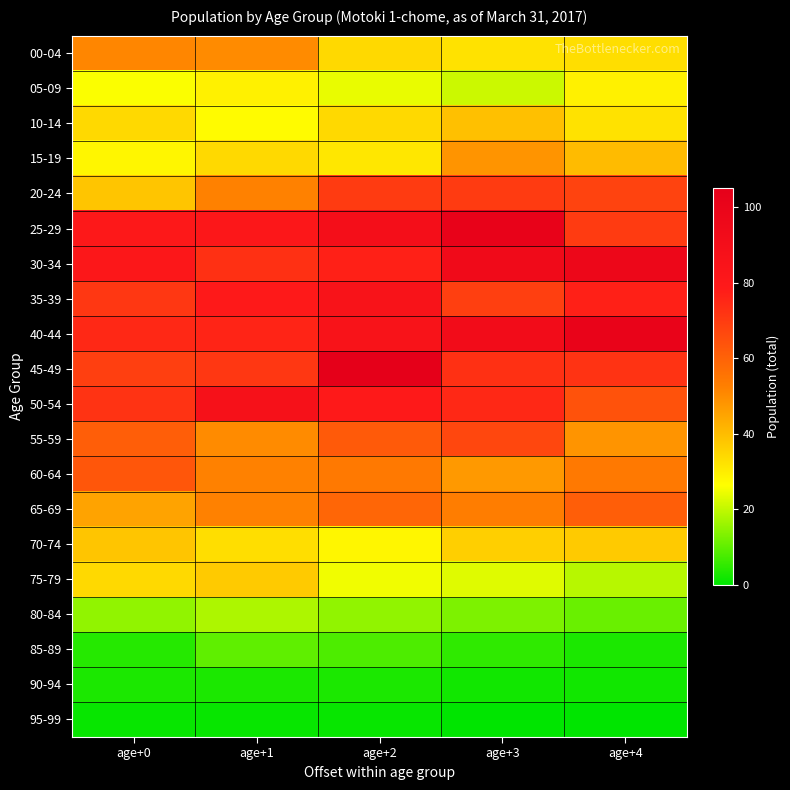

Reading left to right, what are all the values shown in this chart?

00-04: age+0=51	age+1=50	age+2=34	age+3=32	age+4=33
05-09: age+0=26	age+1=29	age+2=24	age+3=21	age+4=29
10-14: age+0=34	age+1=27	age+2=34	age+3=39	age+4=32
15-19: age+0=28	age+1=34	age+2=31	age+3=48	age+4=40
20-24: age+0=38	age+1=52	age+2=70	age+3=70	age+4=68
25-29: age+0=80	age+1=81	age+2=90	age+3=102	age+4=70
30-34: age+0=81	age+1=73	age+2=77	age+3=94	age+4=97
35-39: age+0=71	age+1=79	age+2=85	age+3=69	age+4=77
40-44: age+0=75	age+1=76	age+2=85	age+3=92	age+4=101
45-49: age+0=69	age+1=71	age+2=105	age+3=73	age+4=72
50-54: age+0=72	age+1=87	age+2=79	age+3=75	age+4=64
55-59: age+0=61	age+1=50	age+2=62	age+3=67	age+4=48
60-64: age+0=63	age+1=52	age+2=54	age+3=47	age+4=54
65-69: age+0=45	age+1=52	age+2=59	age+3=53	age+4=61
70-74: age+0=38	age+1=33	age+2=28	age+3=36	age+4=37
75-79: age+0=34	age+1=37	age+2=25	age+3=23	age+4=19
80-84: age+0=15	age+1=18	age+2=15	age+3=13	age+4=11
85-89: age+0=4	age+1=10	age+2=8	age+3=5	age+4=3
90-94: age+0=3	age+1=3	age+2=3	age+3=2	age+4=2
95-99: age+0=1	age+1=1	age+2=1	age+3=0	age+4=0